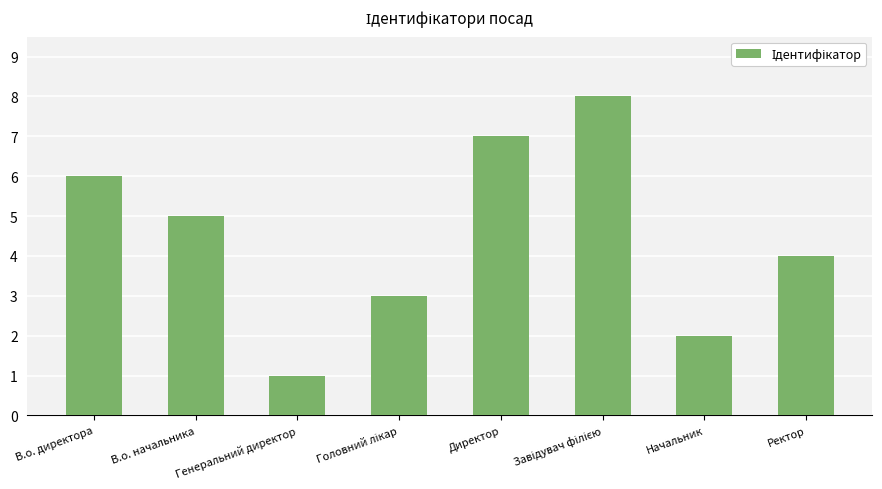

How many values are below 5?

4